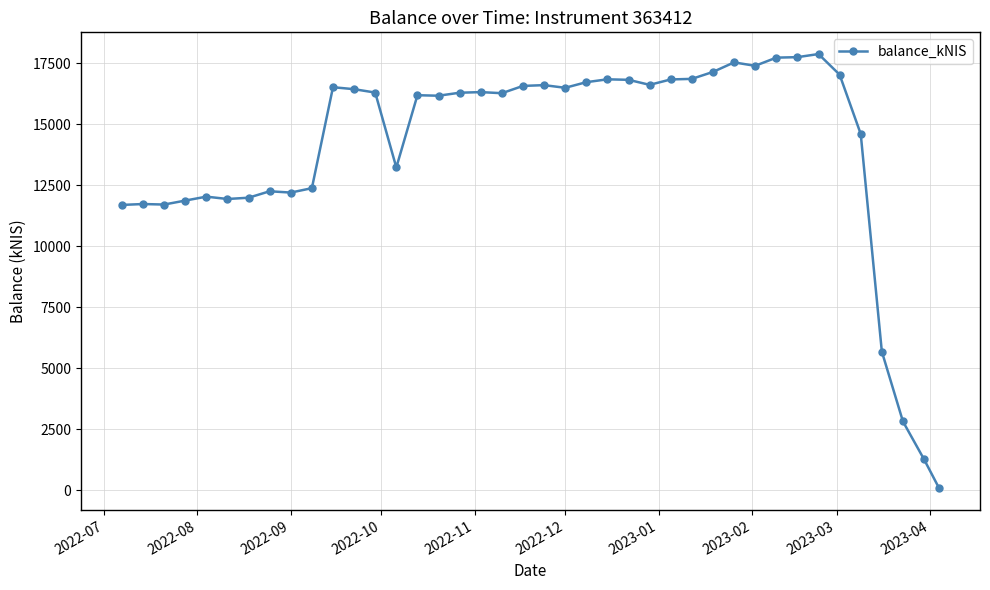

What is the value of the 30th point from the left?

17540.9